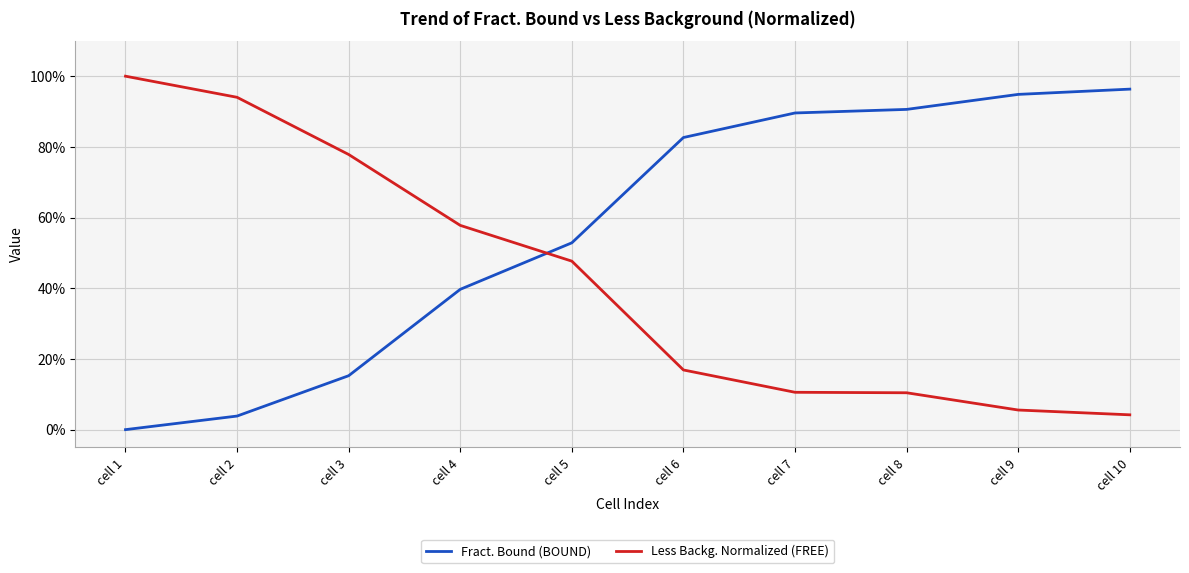

What is the maximum value shown in the chart?

1.0